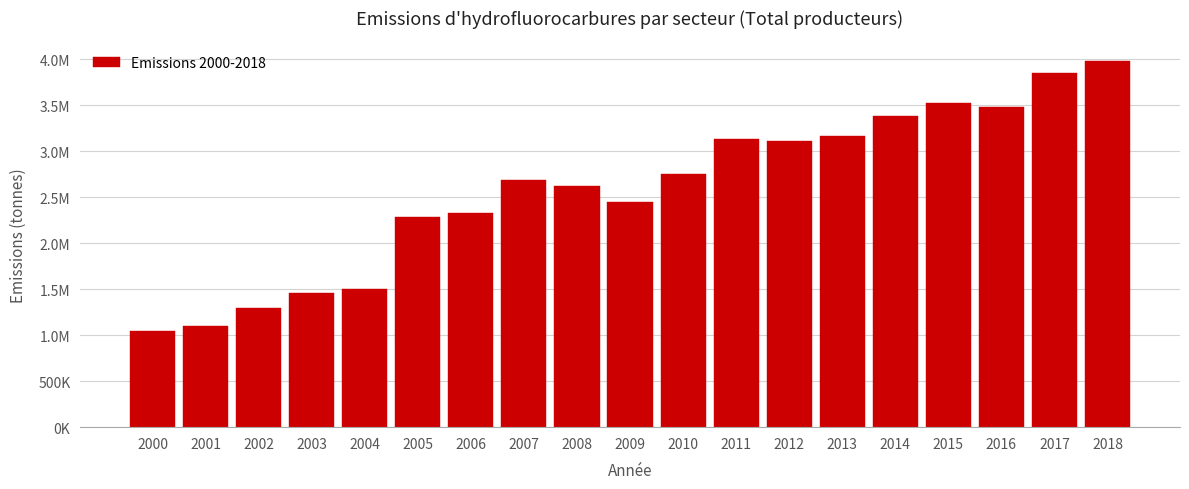

Does the chart contain any negative values?

No